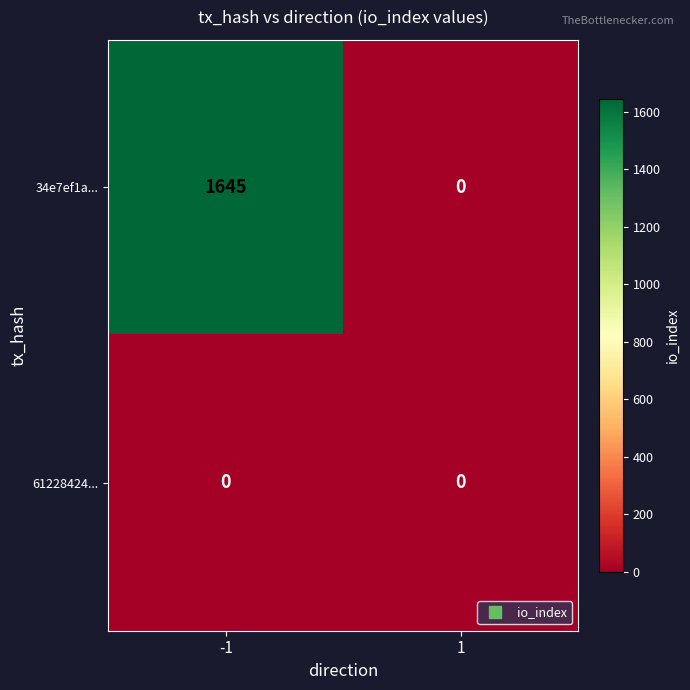

What is the sum of the 34e7ef1a... values at 1 and -1?

1645